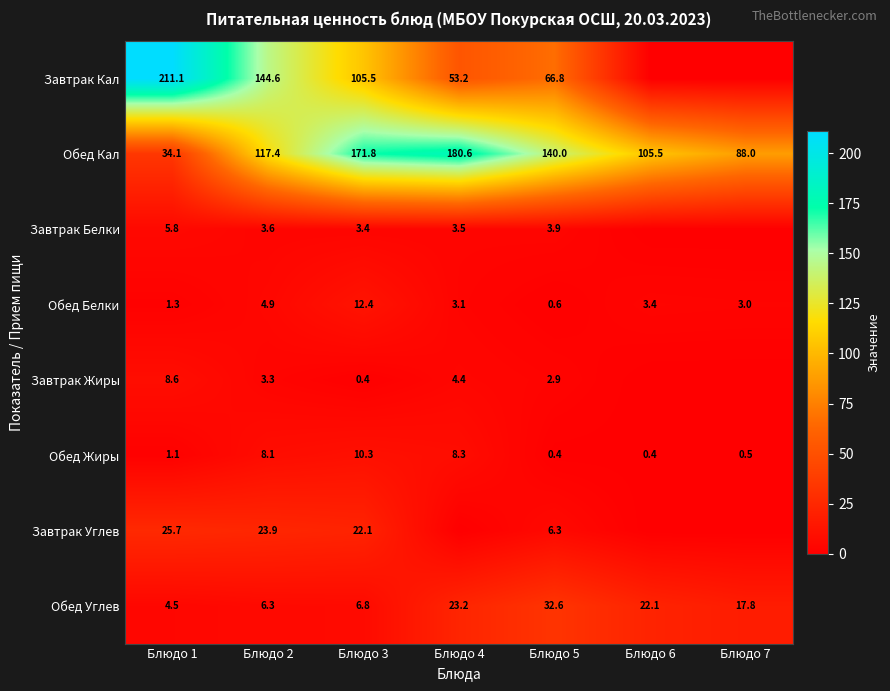

True or false: Завтрак Кал has a value of 79.9 at Блюдо 4.

False